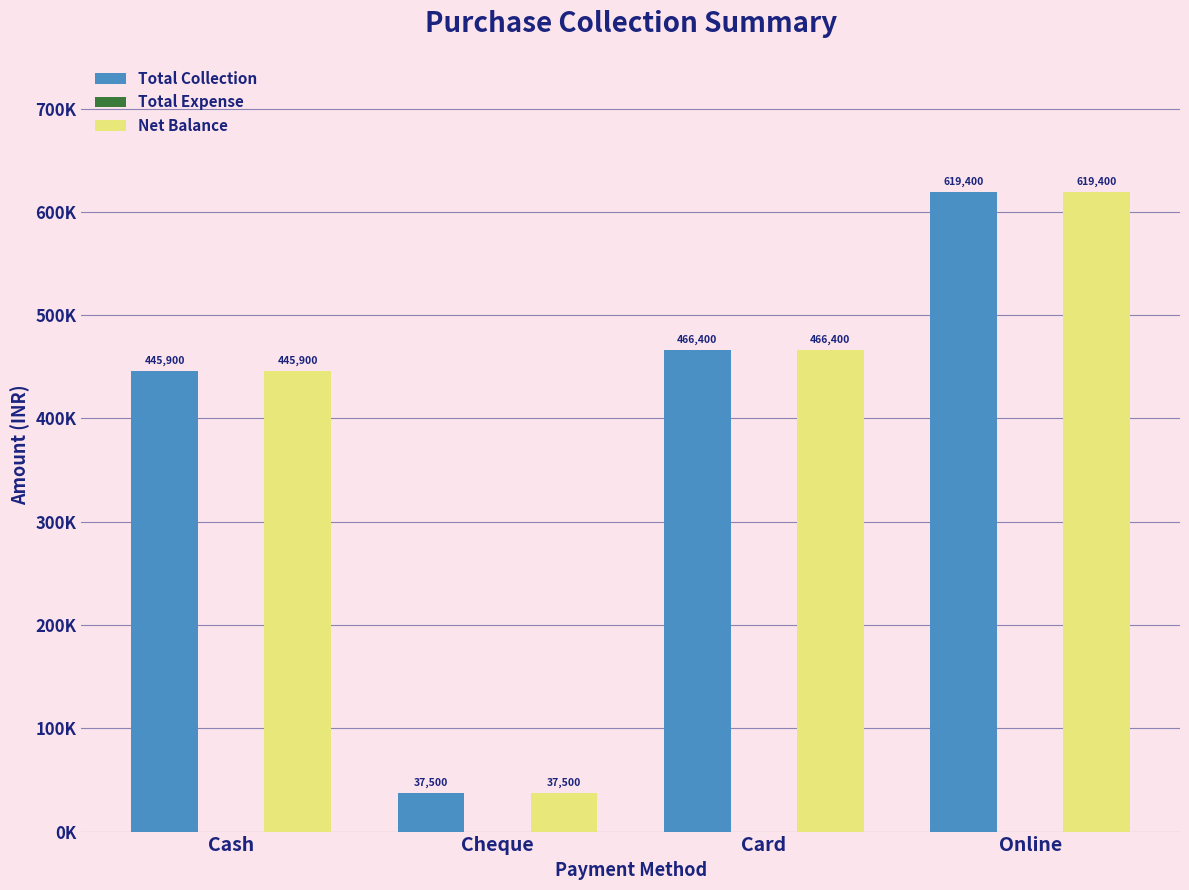

What is the value of the Net Balance bar at the 3rd from the left?

466400